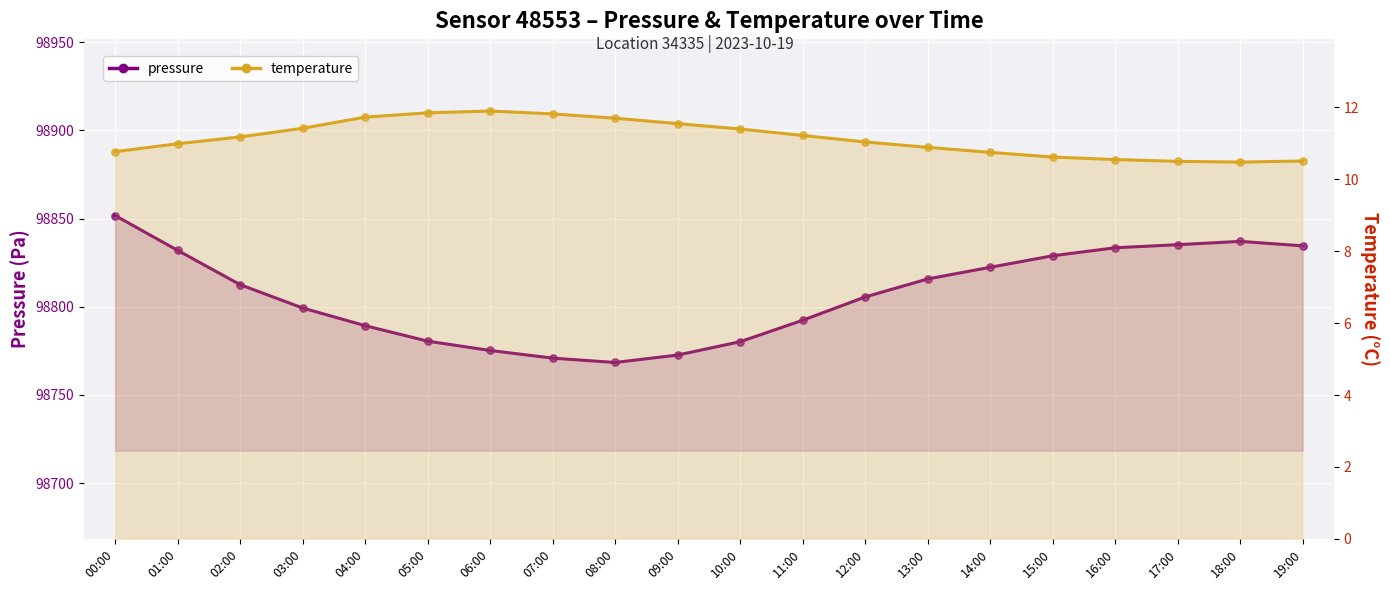

Which series contains the lowest Y value?

temperature